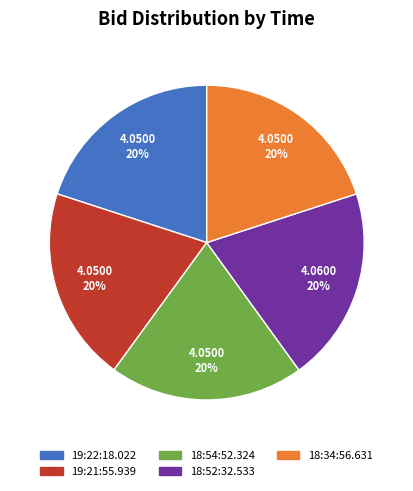

Does 18:34:56.631 represent more than half of the total?

No